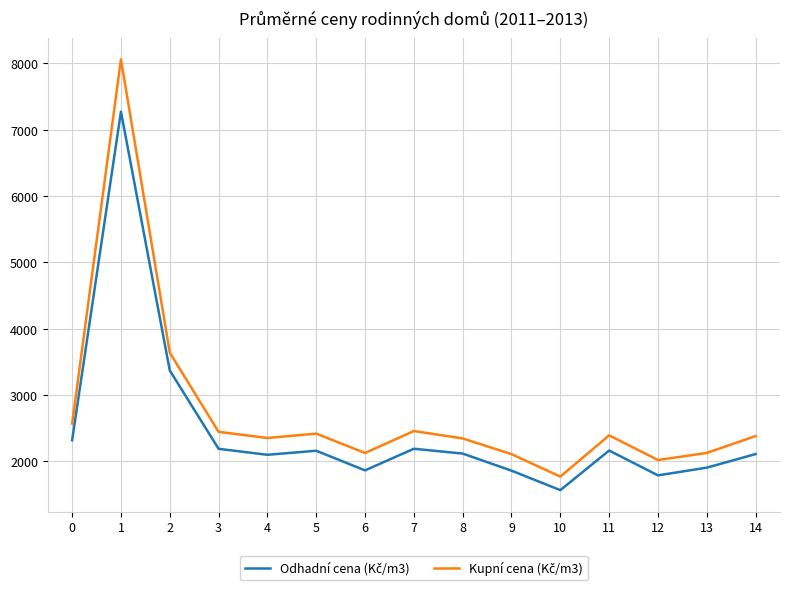

What is the difference between the highest and lowest values at 6?

262